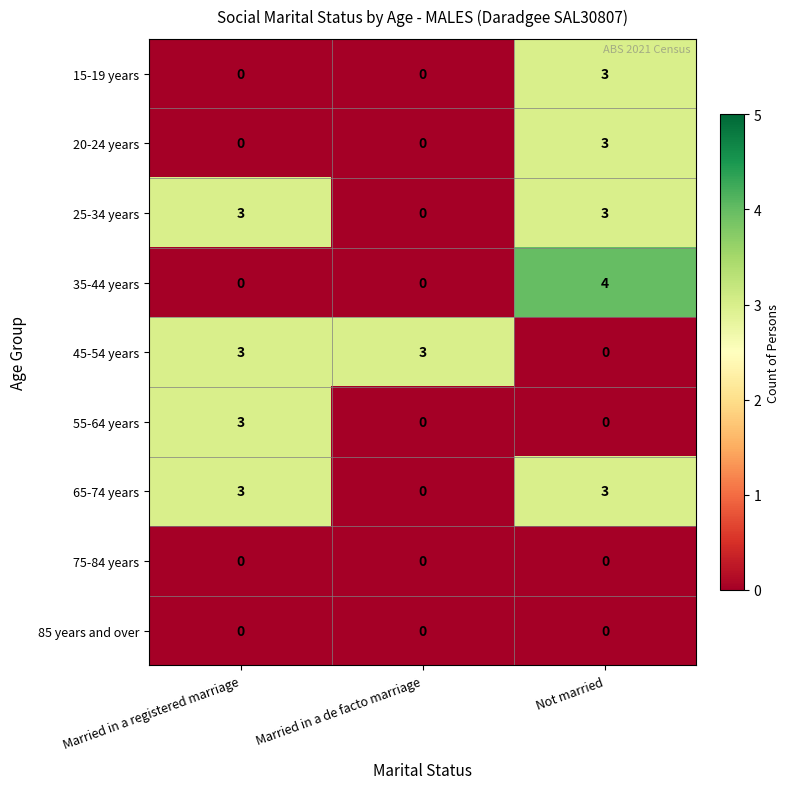

What is the total value across all series at Married in a de facto marriage?

3